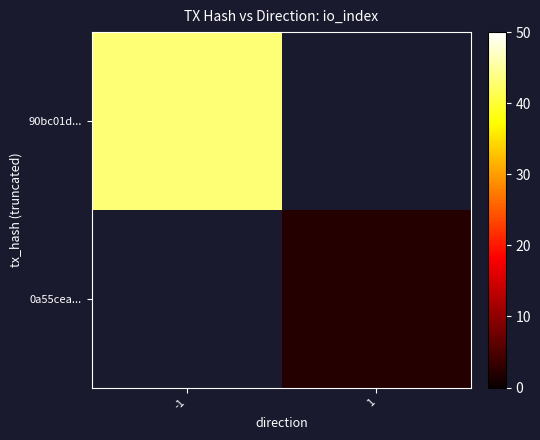

Rank the series by their maximum value, from highest to lowest.

90bc01d..., 0a55cea...